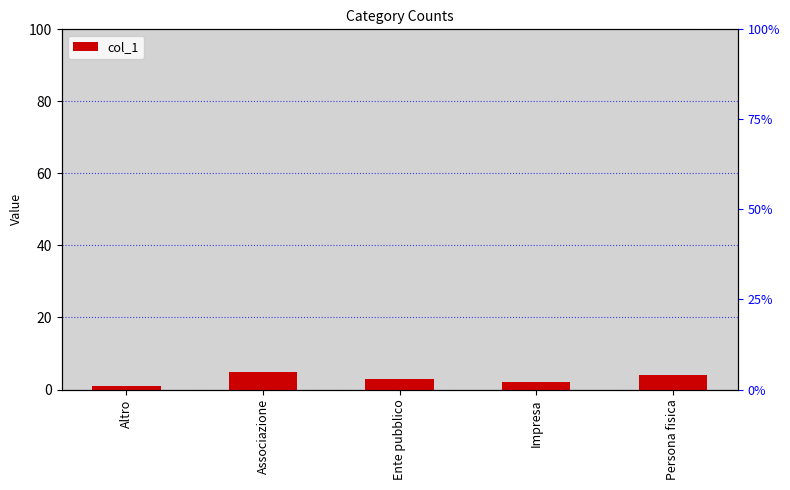

True or false: the data shows 1 at Altro.

False